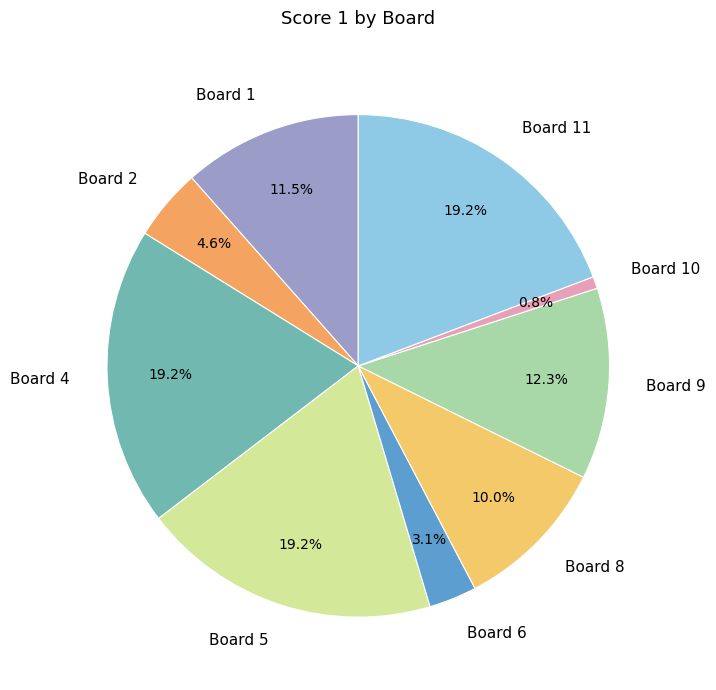

True or false: Board 6 accounts for 14% of the total.

False